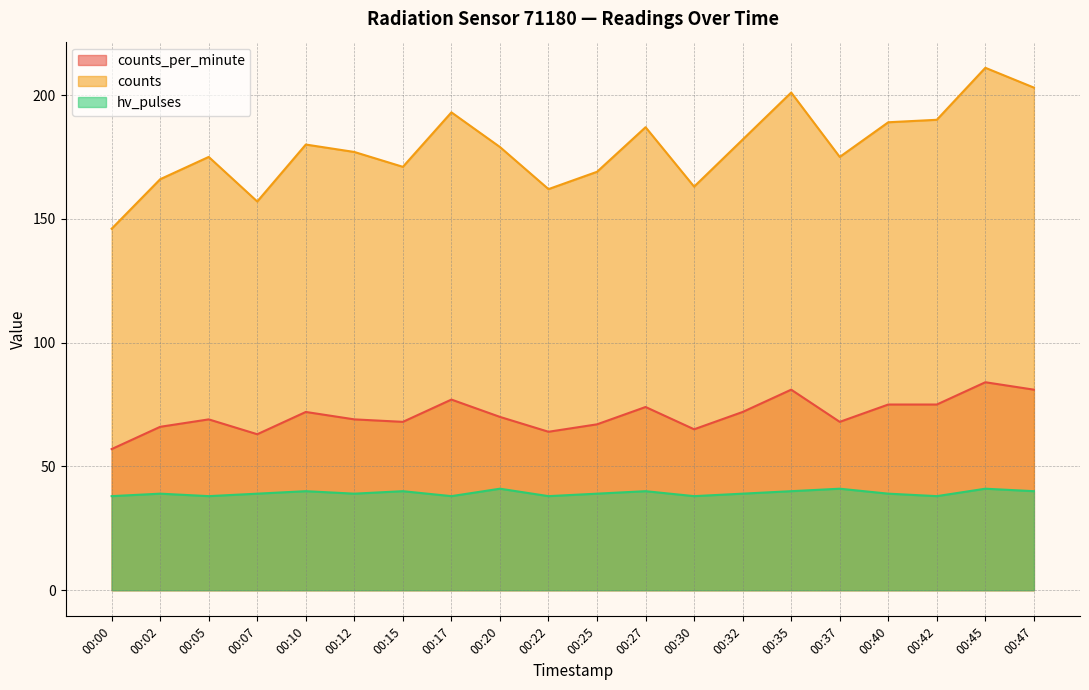

What is the value of the counts point at the 13th from the left?

163